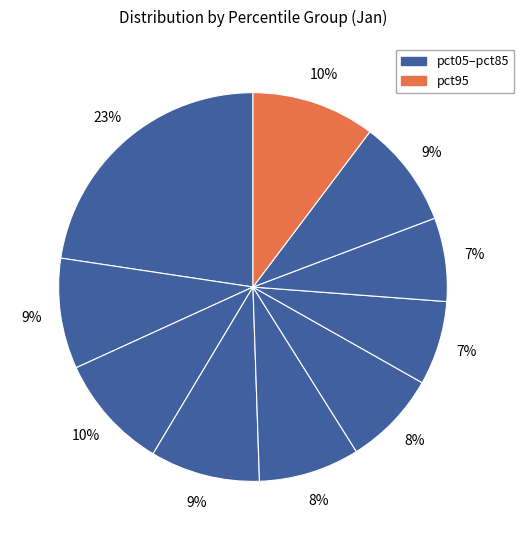

How many slices are in this pie chart?

10